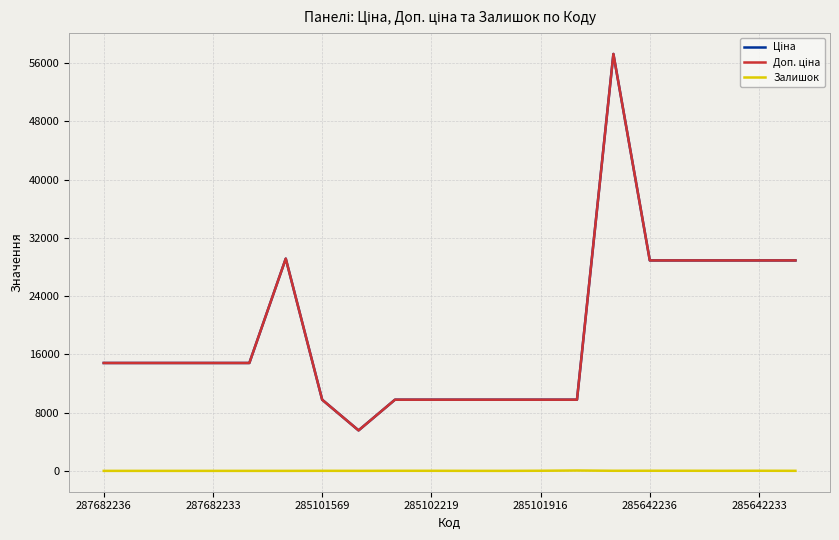

Is this an area chart (filled region under the line)?

No